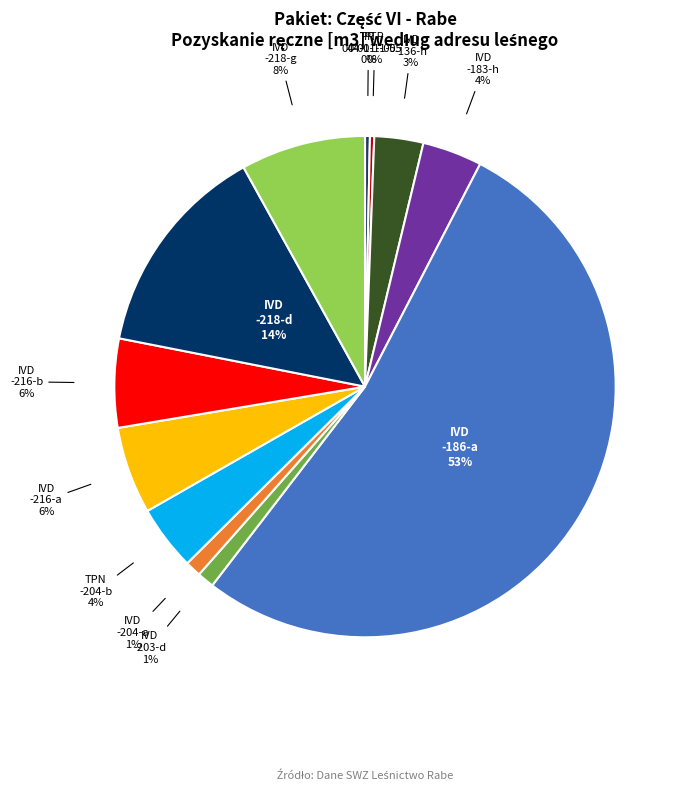

Which slice is the smallest?

PTP
04-01-1-05